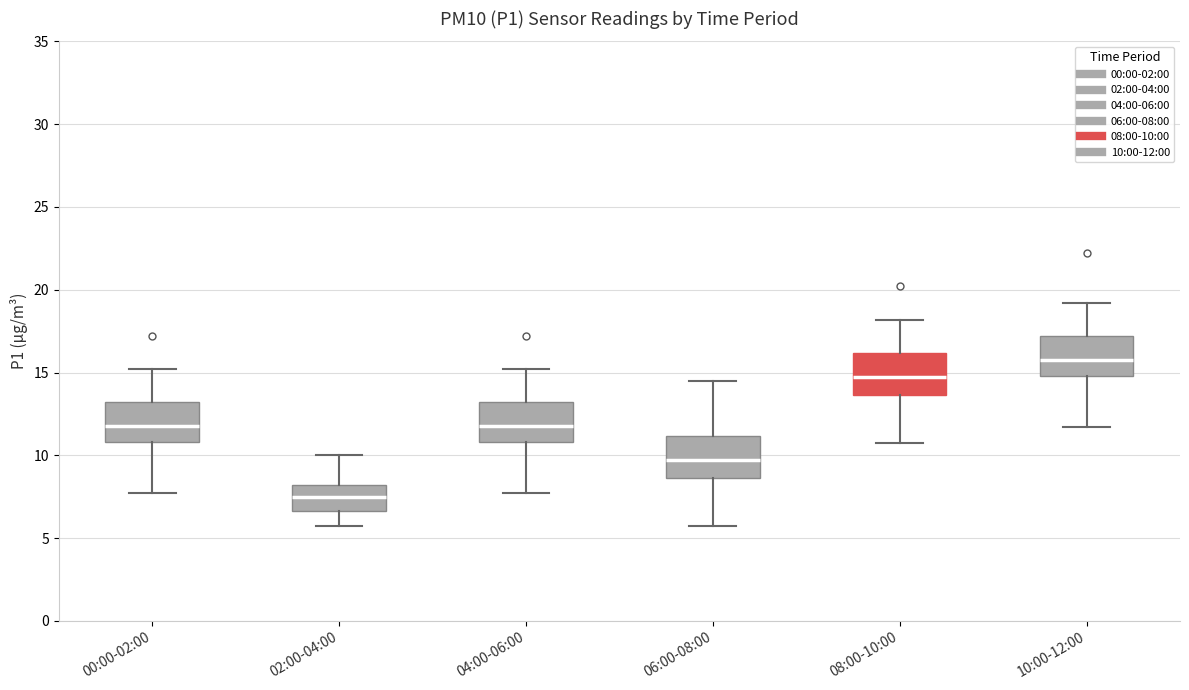

Reading left to right, transcribe this box plot: for each box, give where its median line is, the range the box spans, and where its two whiskers end, as read against the y-axis. The values are not printed on the chart, so give them approximately, as read against the axis.

00:00-02:00: median 12.0, box 11.0 to 13.0, whiskers 7.5 to 15.0
02:00-04:00: median 7.5, box 6.5 to 8.0, whiskers 5.5 to 10.0
04:00-06:00: median 12.0, box 11.0 to 13.0, whiskers 7.5 to 15.0
06:00-08:00: median 9.5, box 8.5 to 11.0, whiskers 5.5 to 14.5
08:00-10:00: median 15.0, box 13.5 to 16.0, whiskers 10.5 to 18.0
10:00-12:00: median 16.0, box 15.0 to 17.0, whiskers 11.5 to 19.0